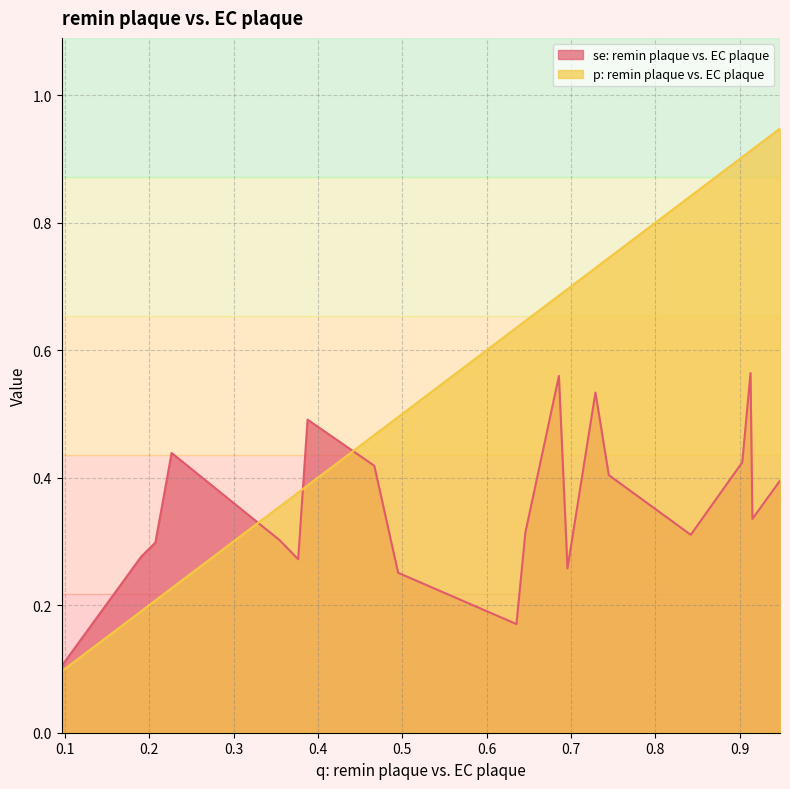

Is it true that se: remin plaque vs. EC plaque equals 0.8 at 0.912687173945188?

False